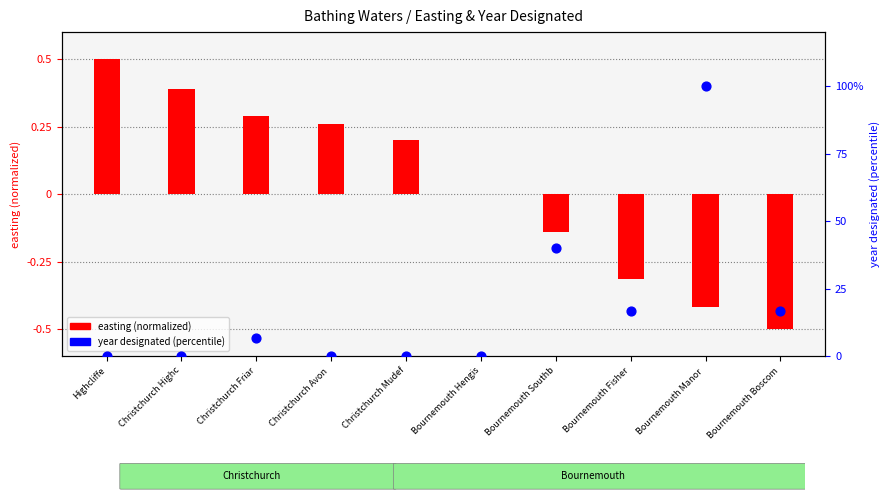

What is the total value across all series at Christchurch Avon ?

0.3